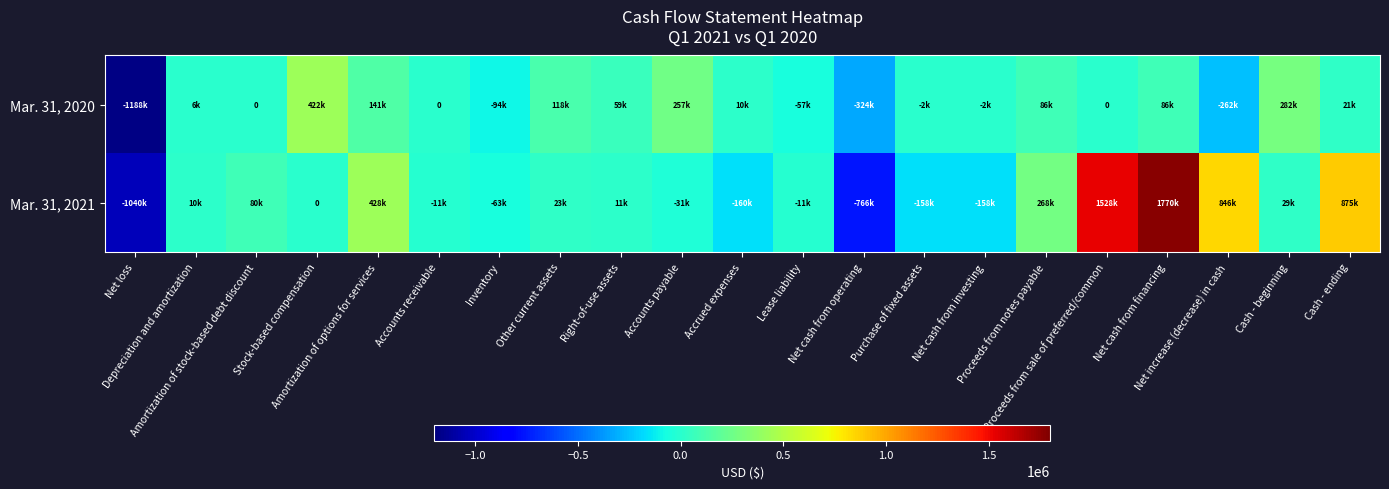

How many data points in Mar. 31, 2020 are above 5912?

10